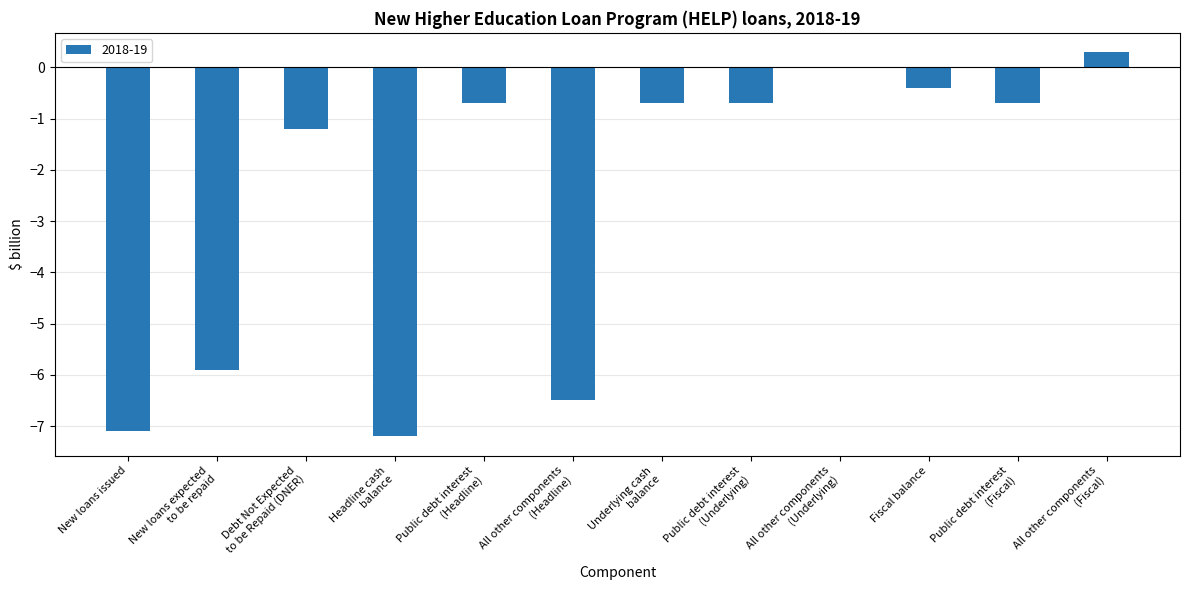

Which has a higher value, Fiscal balance or New loans issued?

Fiscal balance